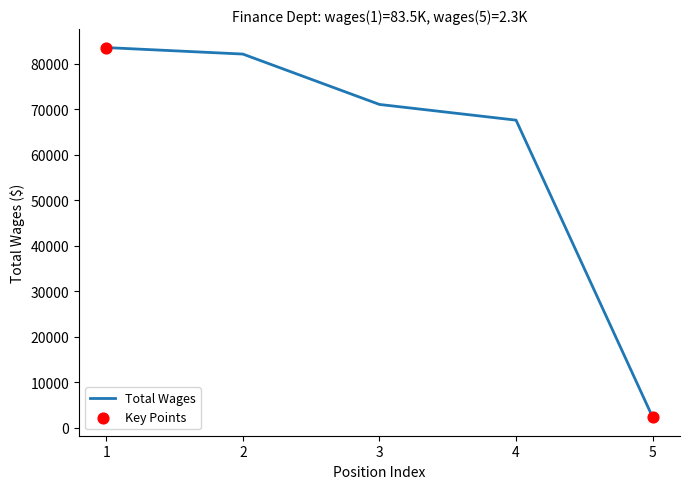

What is the ratio of the value at 1 to the value at 3?

1.2